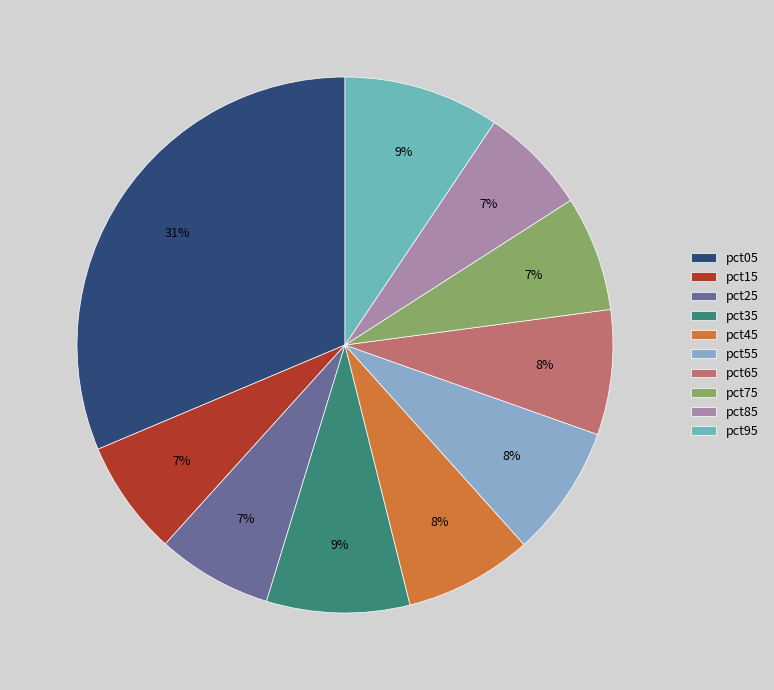

What is the largest slice in the pie chart?

pct05